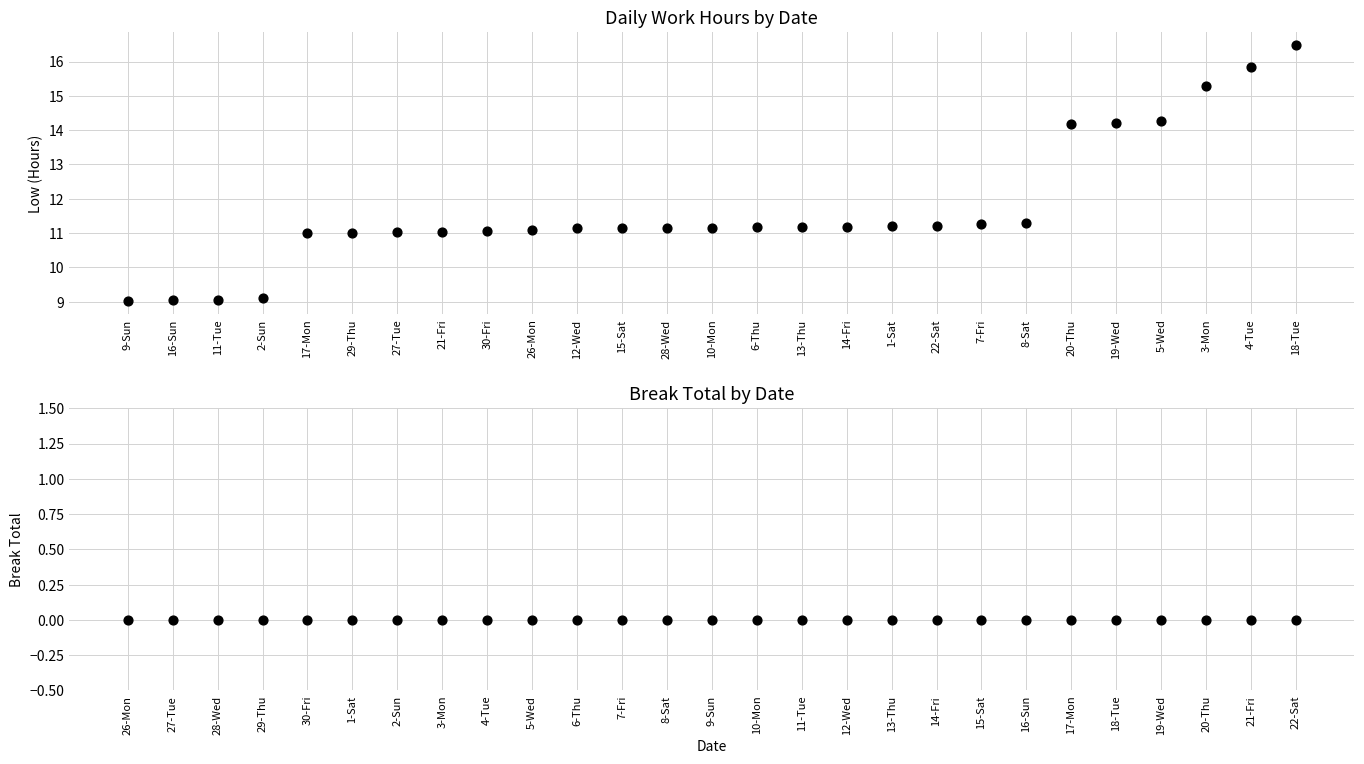

At which category is the sum across all series the highest?

18-Tue